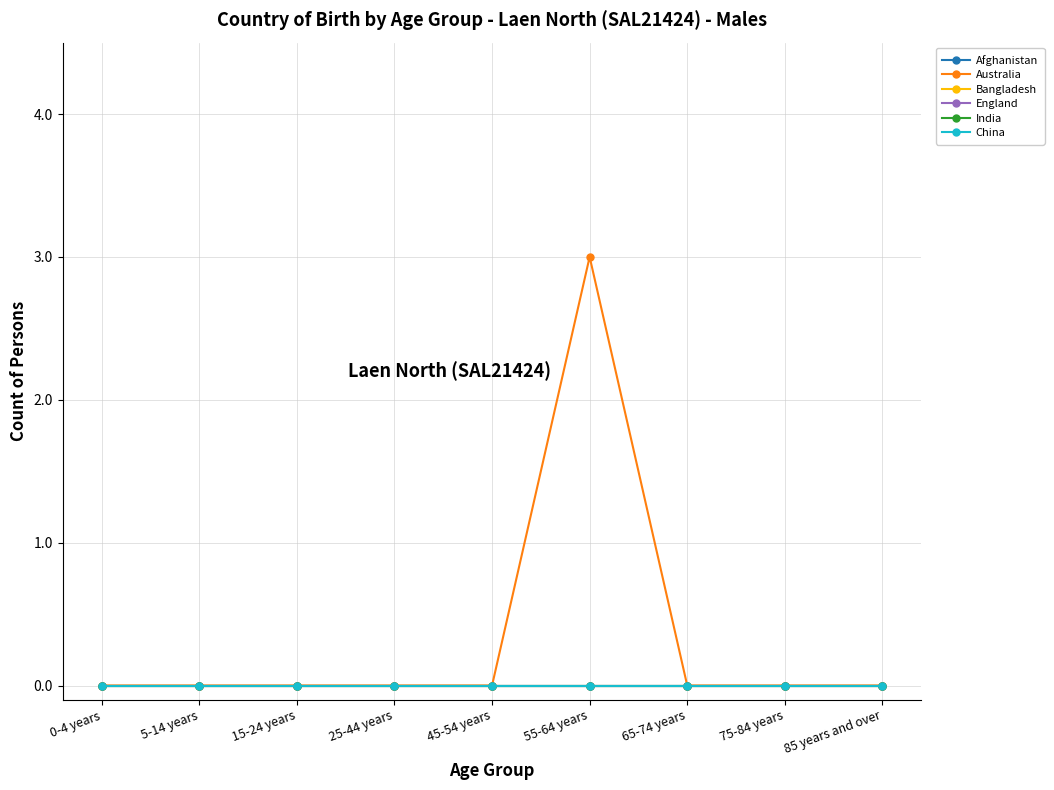

Does the chart have visible grid lines?

Yes